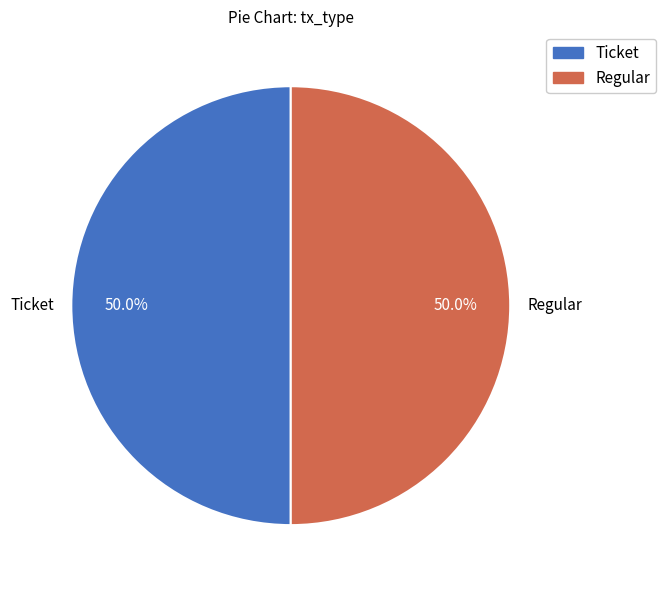

What percentage do Regular and Ticket together represent?

100.0%